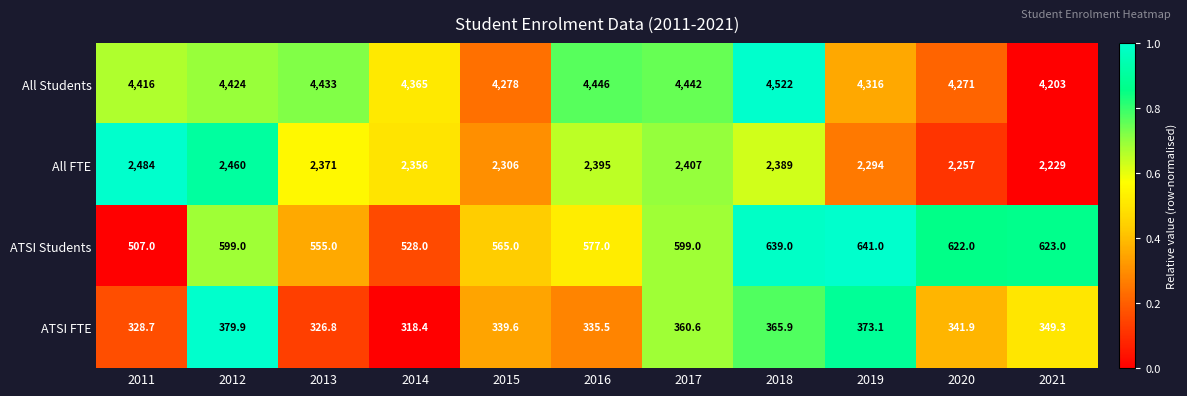

What is the average value of the All Students series?

4374.2